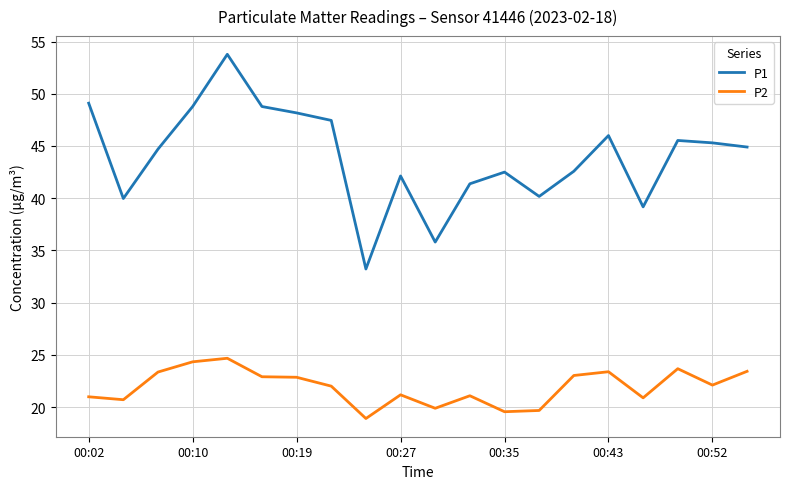

Rank the series by their maximum value, from highest to lowest.

P1, P2